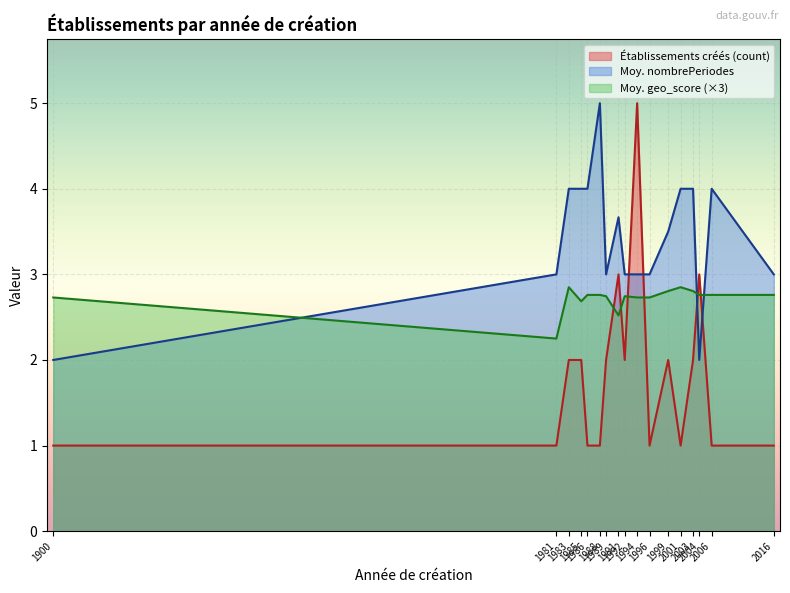

What is the spread (max minus min) of values at ?

0.6